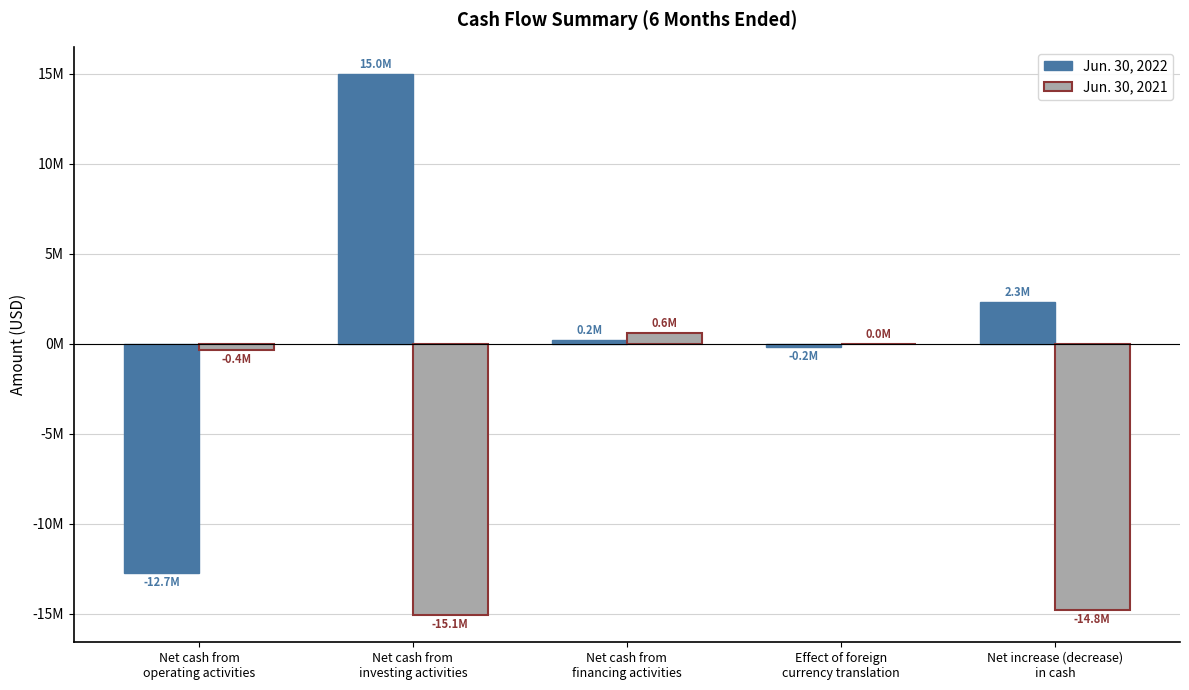

What is the difference between the Jun. 30, 2022 values at Net increase (decrease)
in cash and Net cash from
investing activities?

12687430